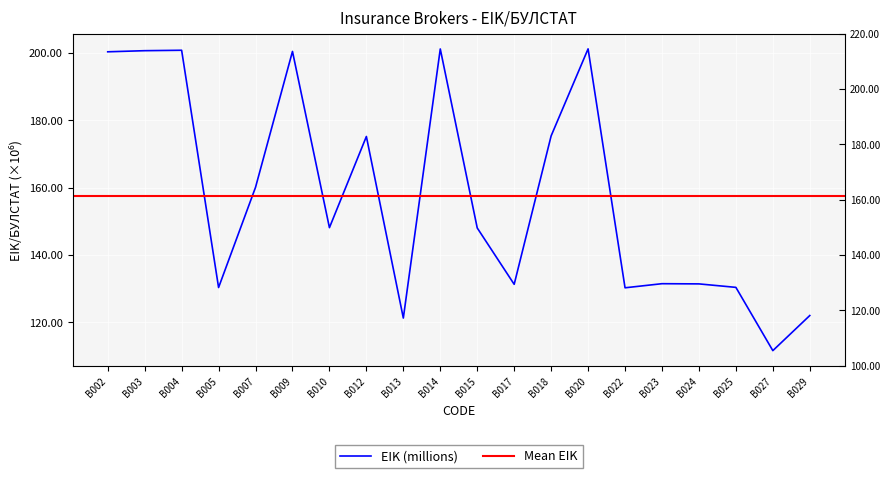

True or false: the data has more than 2 interior local peaks.

True